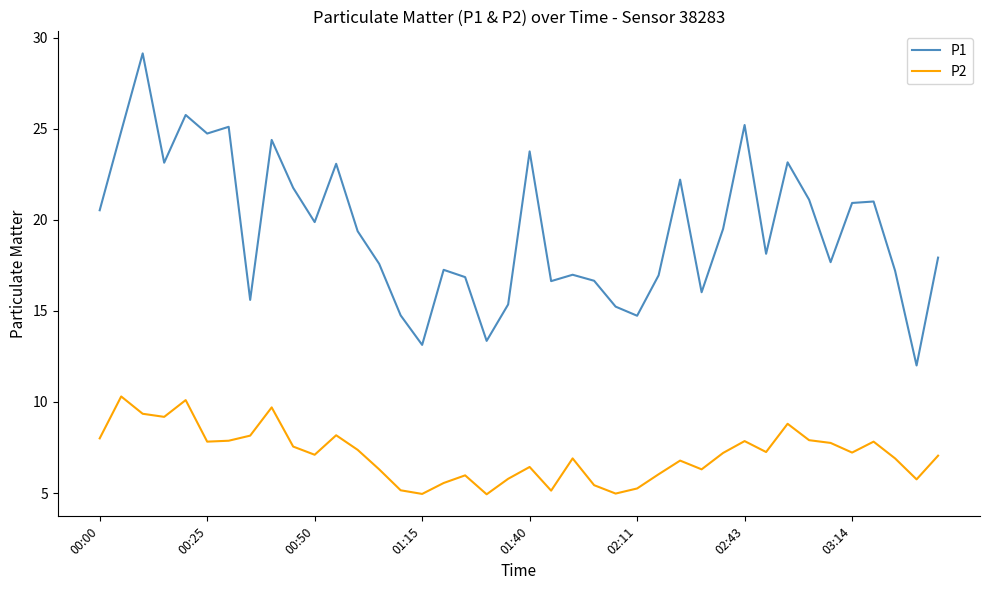

True or false: P1 has more than 0 interior local peaks.

True